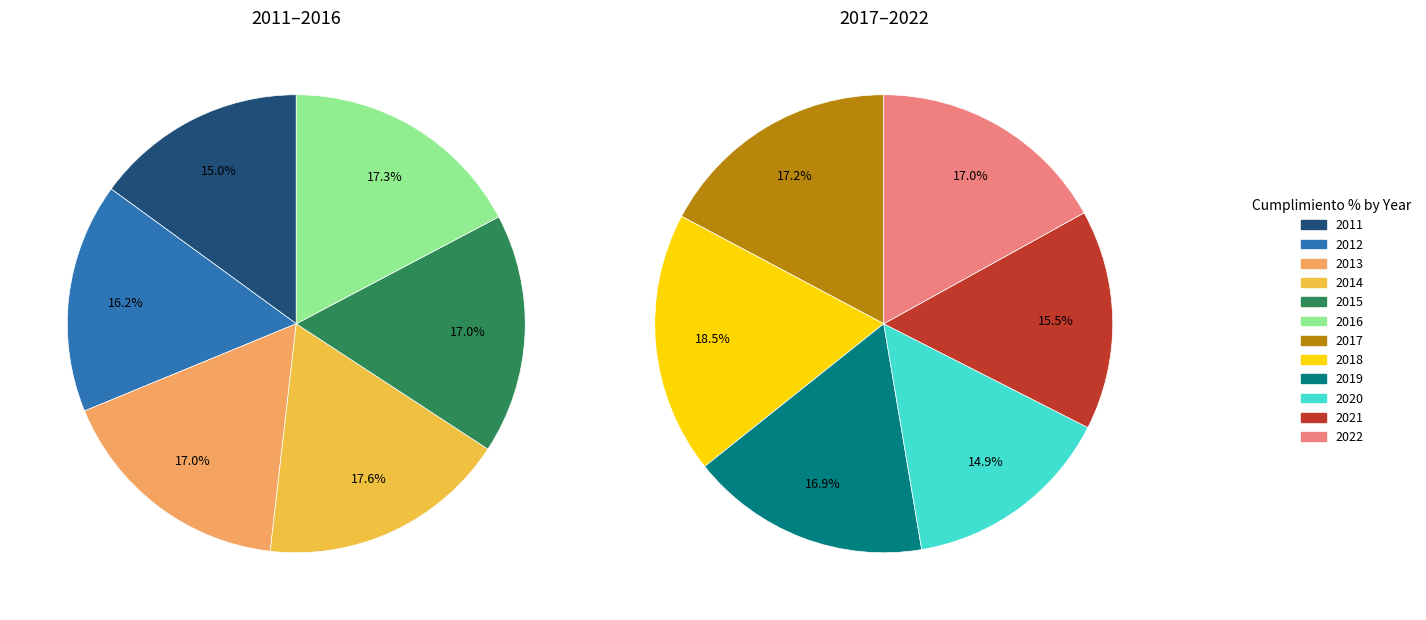

Count the number of slices in the pie.

12